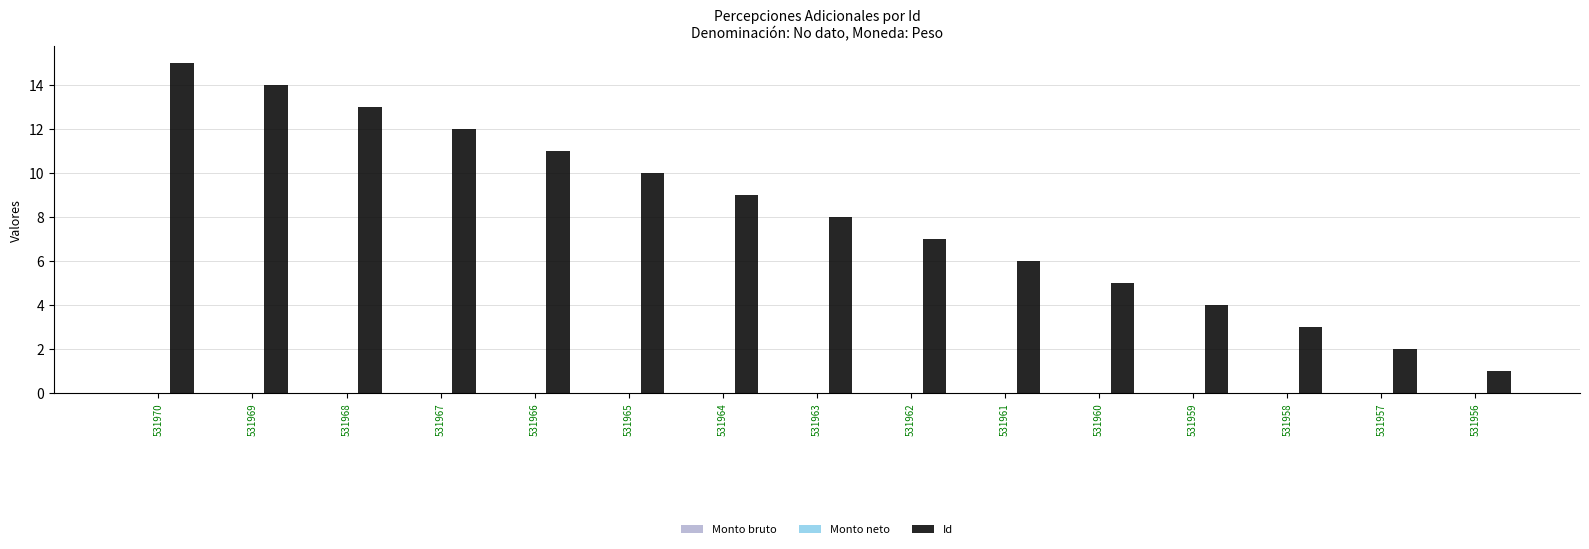

What is the difference between the second highest and second lowest values?

12